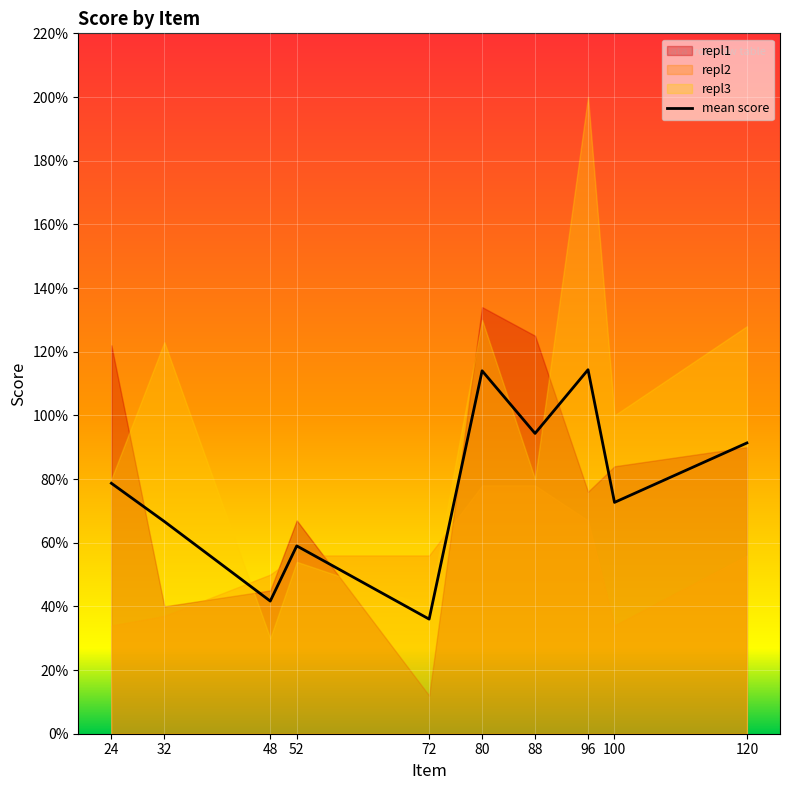

Reading right to left, what are all the values shown in this chart?

120=91.3	100=72.7	96=114.3	88=94.3	80=114.0	72=36.0	52=59.0	48=41.7	32=66.7	24=78.7